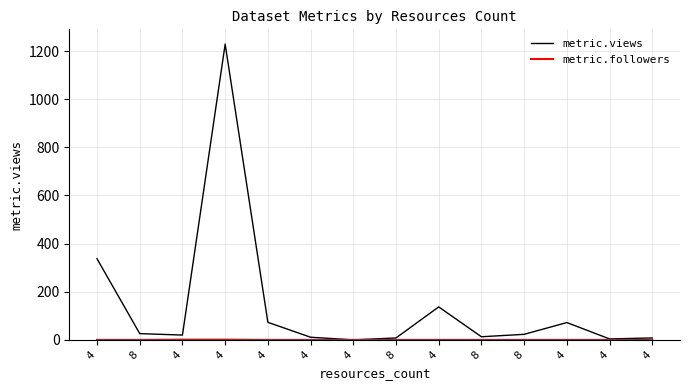

Rank the categories by metric.followers value from highest to lowest.

4, 4, 4, 8, 4, 4, 4, 8, 4, 8, 8, 4, 4, 4